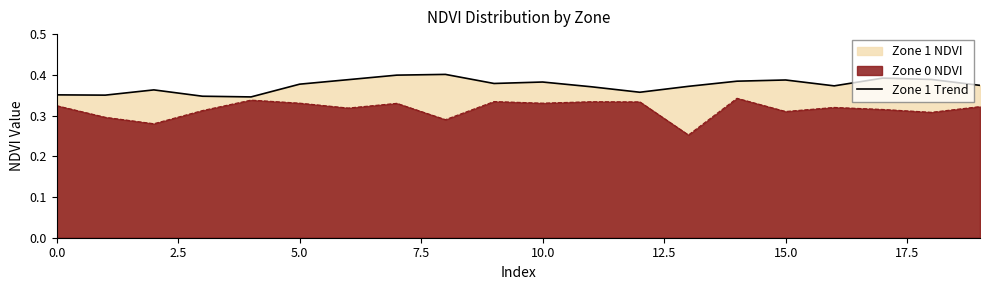

Rank the series at 15.0 from lowest to highest value.

Zone 0 NDVI, Zone 1 Trend